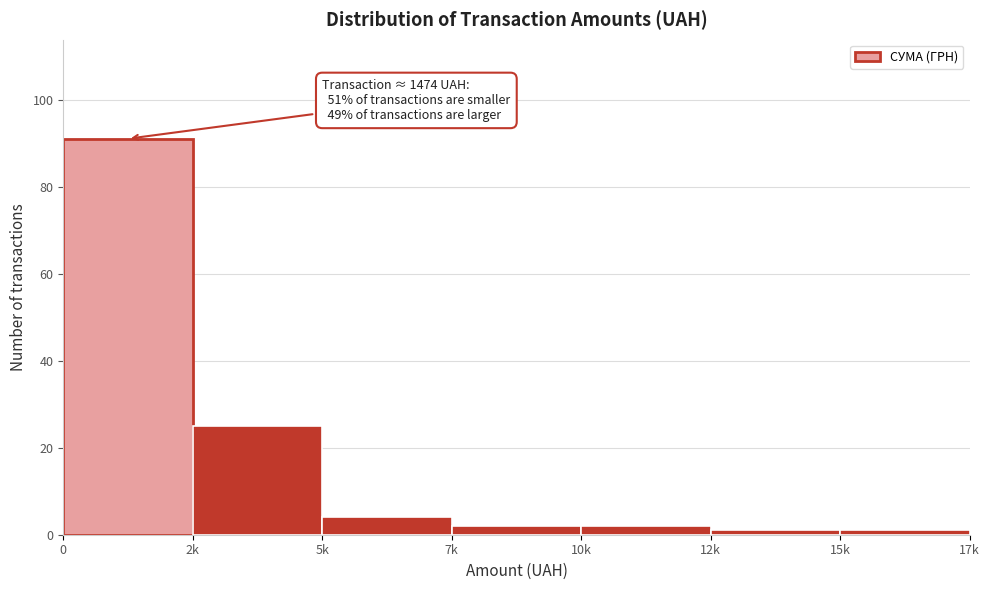

Reading left to right, extract all data points from this chart.

0=91	2k=25	5k=4	7k=2	10k=2	12k=1	15k=1